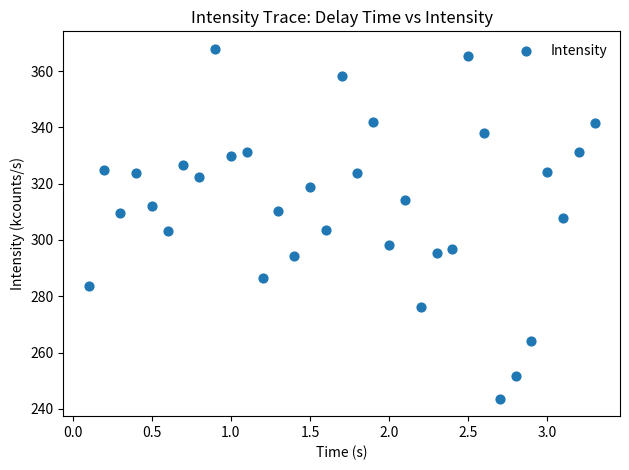

What is the range of X values (max minus min)?

3.2